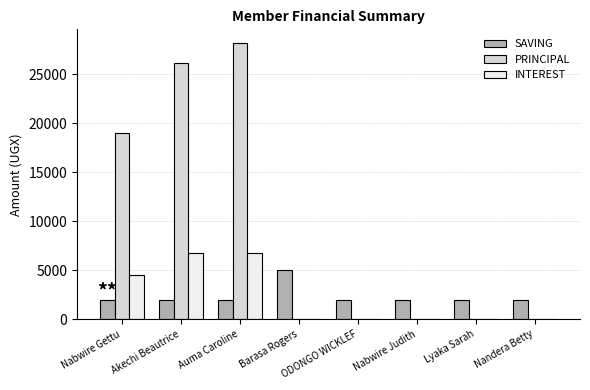

The INTEREST series shows 4500 at Nabwire Gettu. True or false?

True